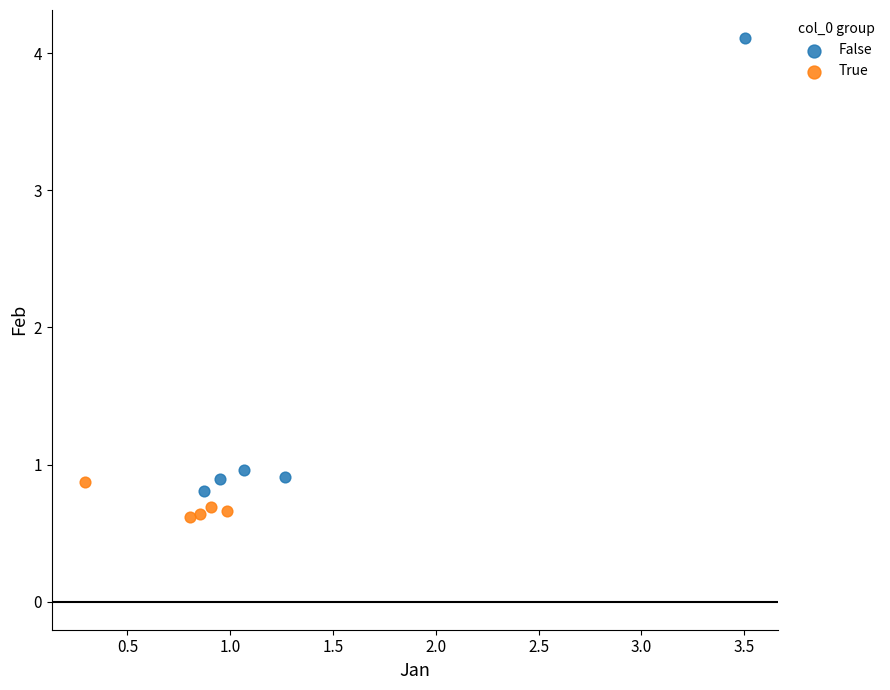

Which series contains the highest Y value?

False